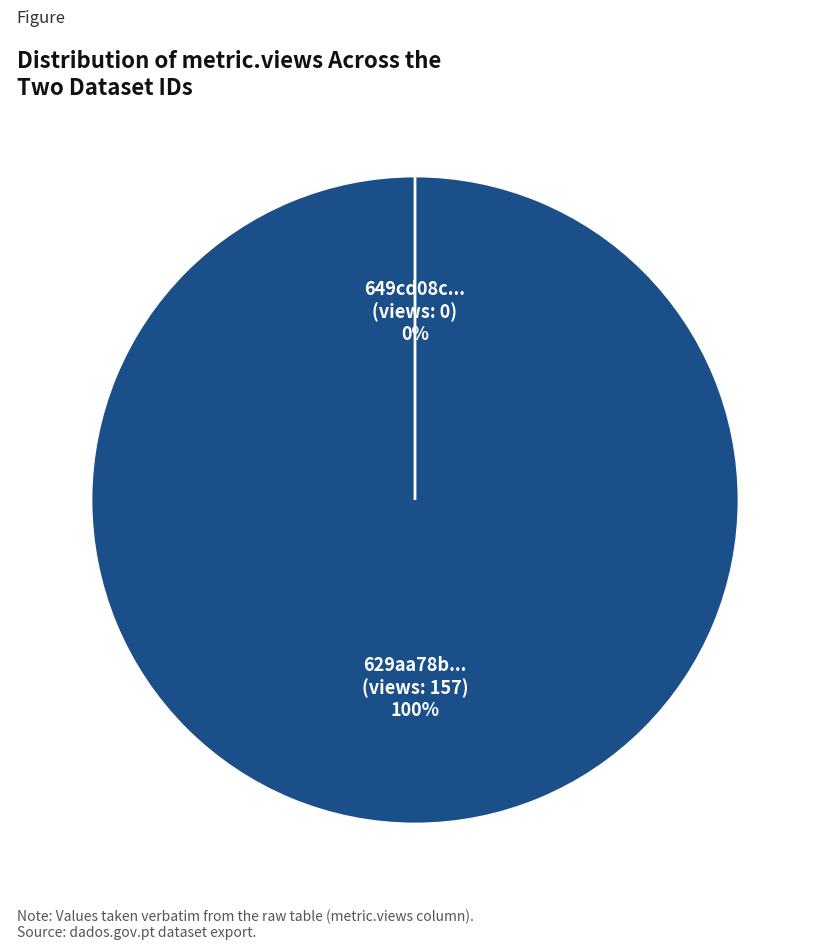

Is there any slice that represents more than half of the pie?

Yes